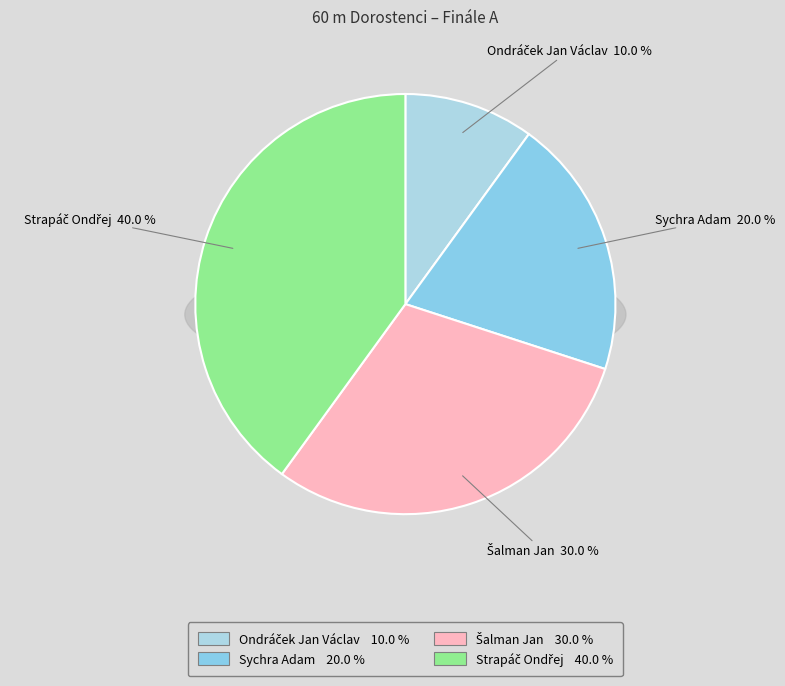

Between Šalman Jan and Strapáč Ondřej, which is larger?

Strapáč Ondřej